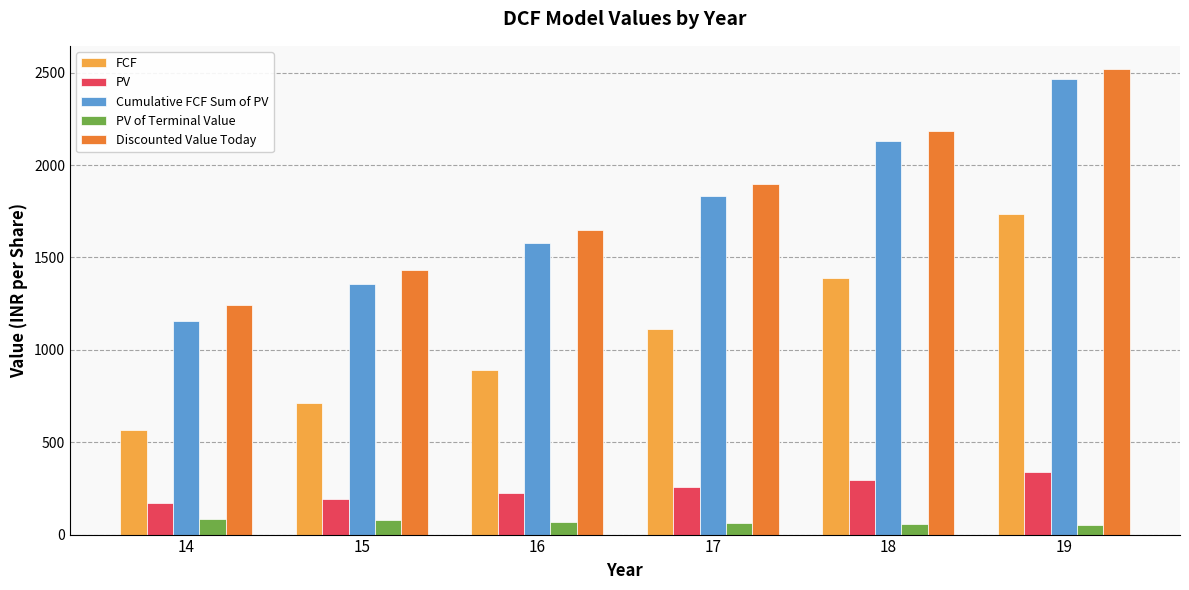

What is the maximum value for FCF?

1734.7